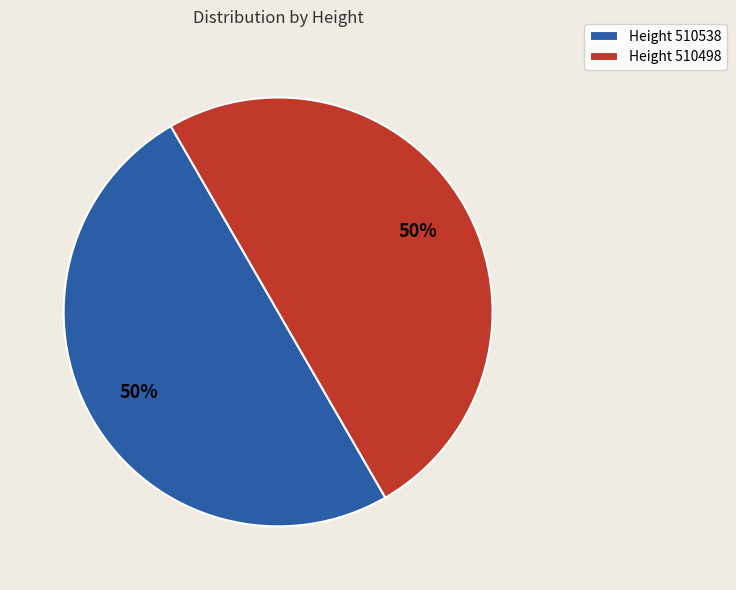

Is the sum of Height 510538 and Height 510498 greater than half?

Yes